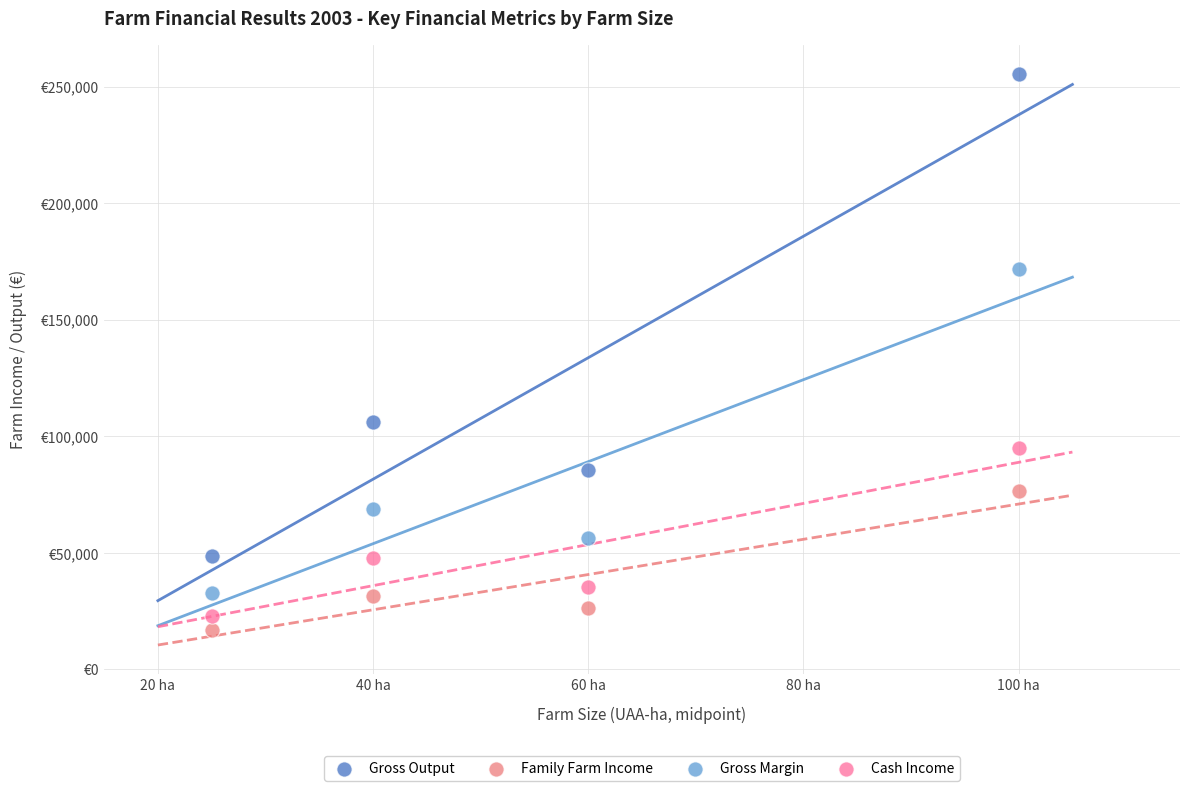

Which series reaches the maximum Y coordinate?

Gross Output